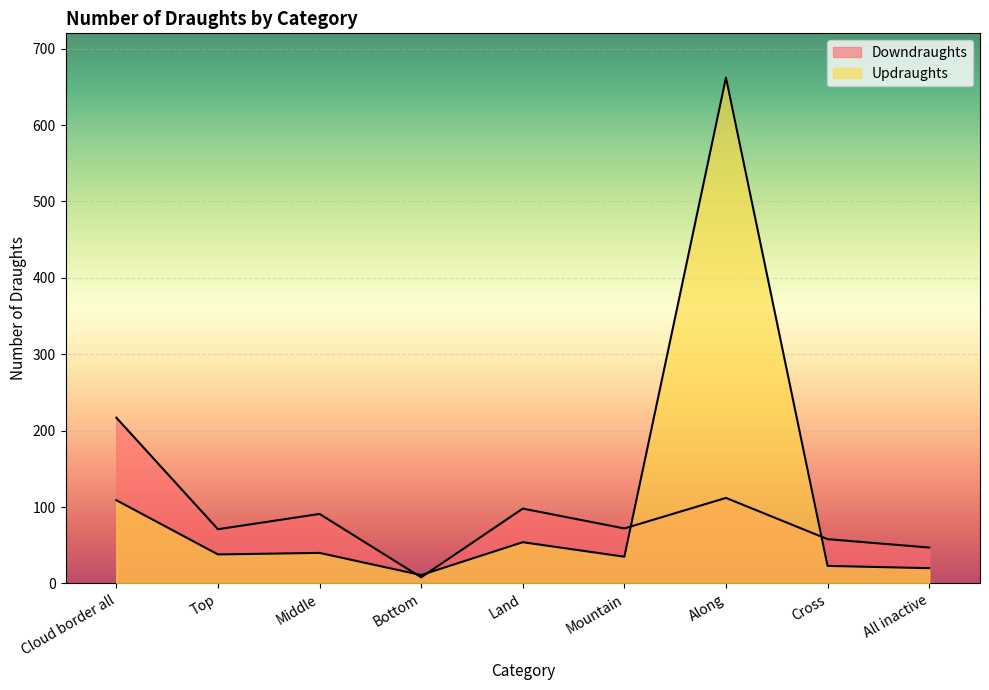

Where do Downdraughts and Updraughts first cross each other?

Middle and Bottom